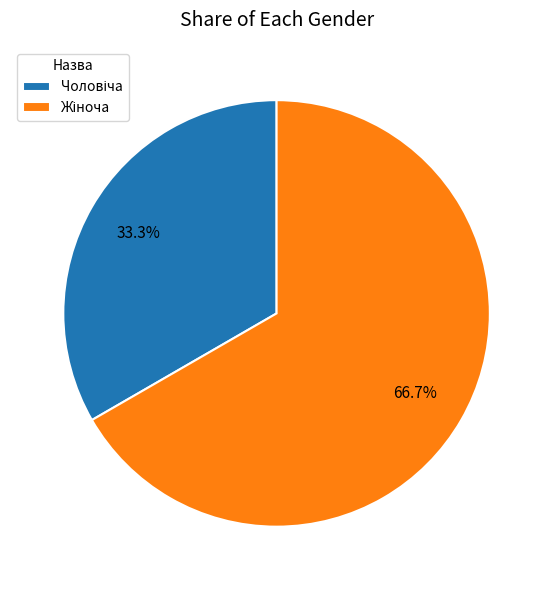

Is there any slice that represents more than half of the pie?

Yes